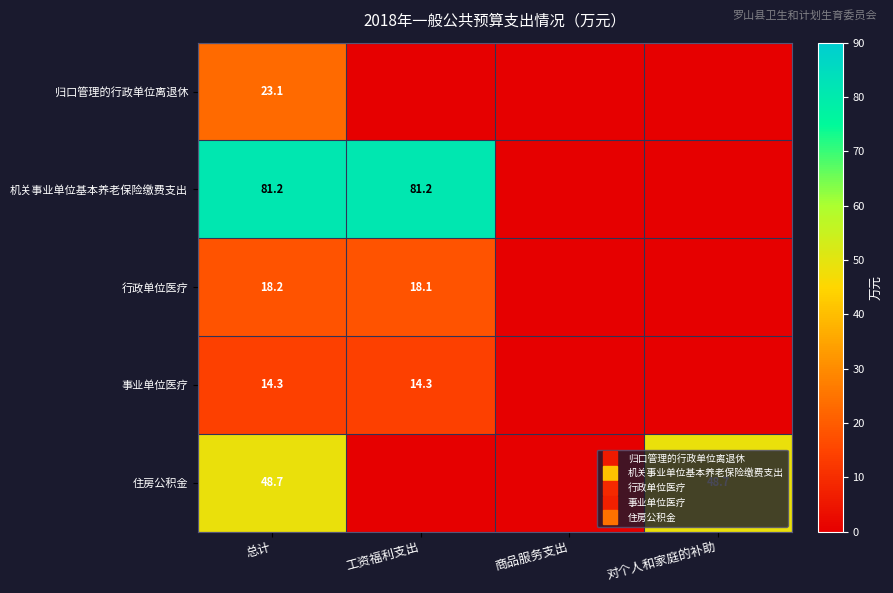

Which series has the widest spread of values?

机关事业单位基本养老保险缴费支出